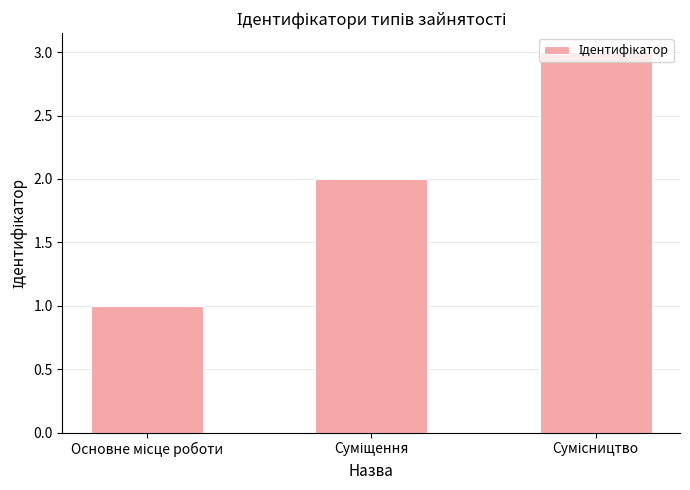

What is the sum of all values?

6